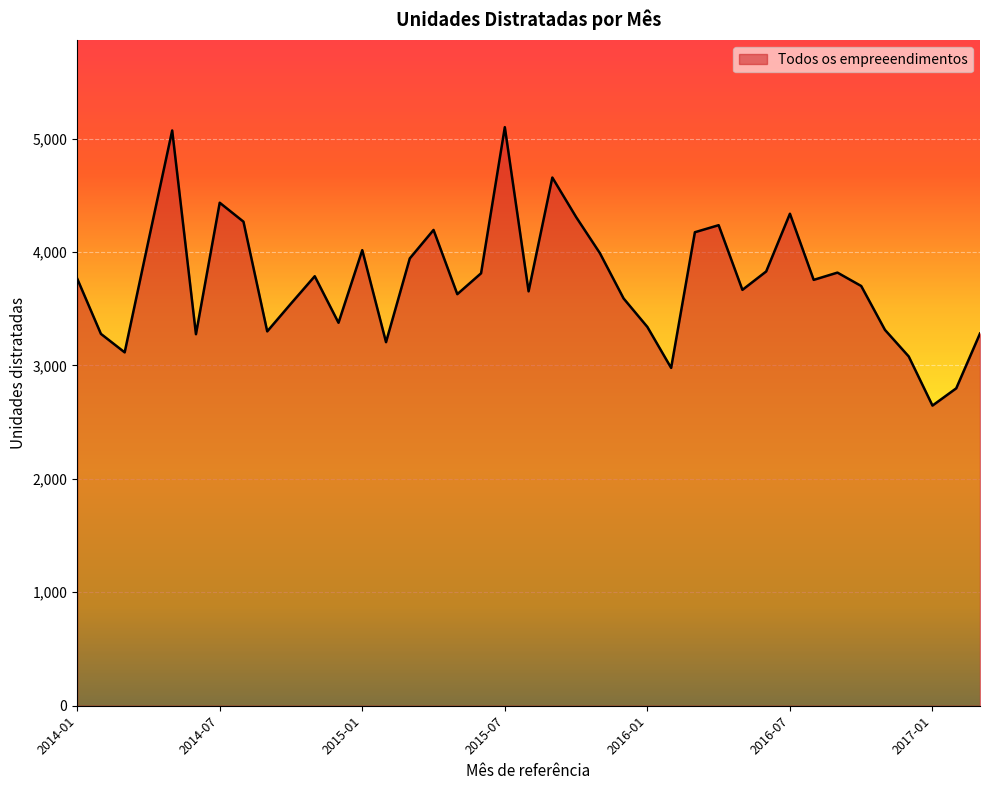

What is the difference between the maximum and minimum values?

2454